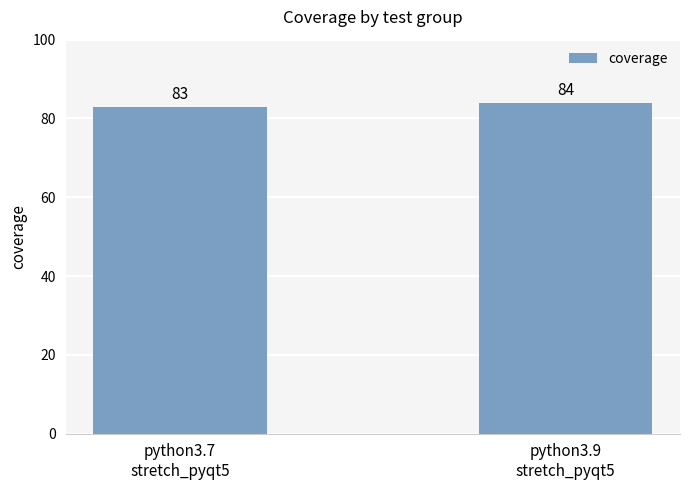

At which label is the value closest to 83?

python3.7
stretch_pyqt5